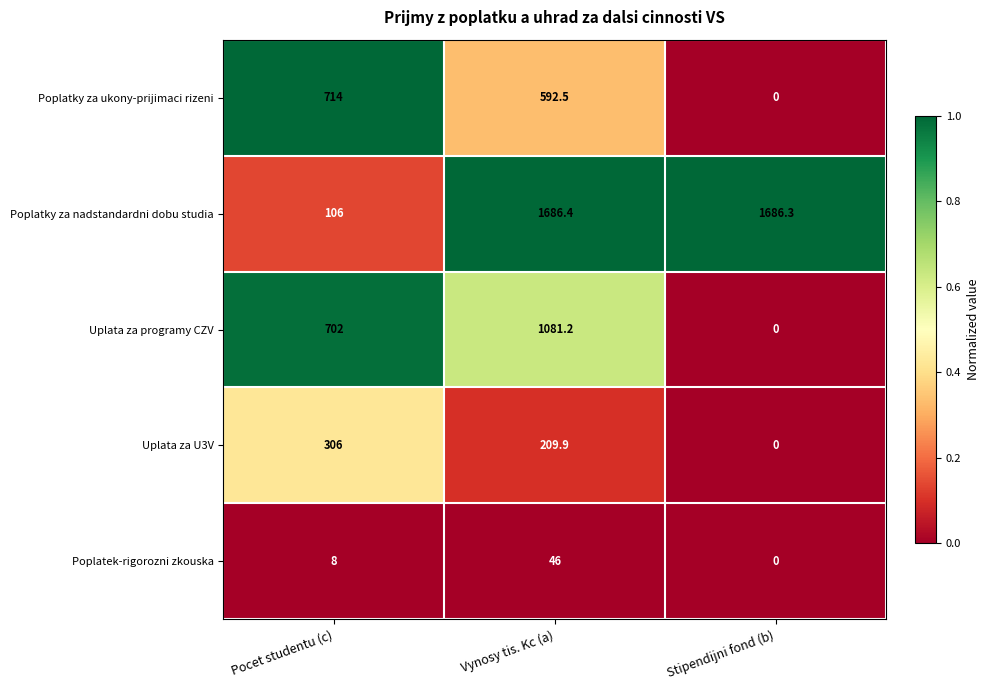

What is the difference between the highest and lowest values at Pocet studentu (c)?

706.0